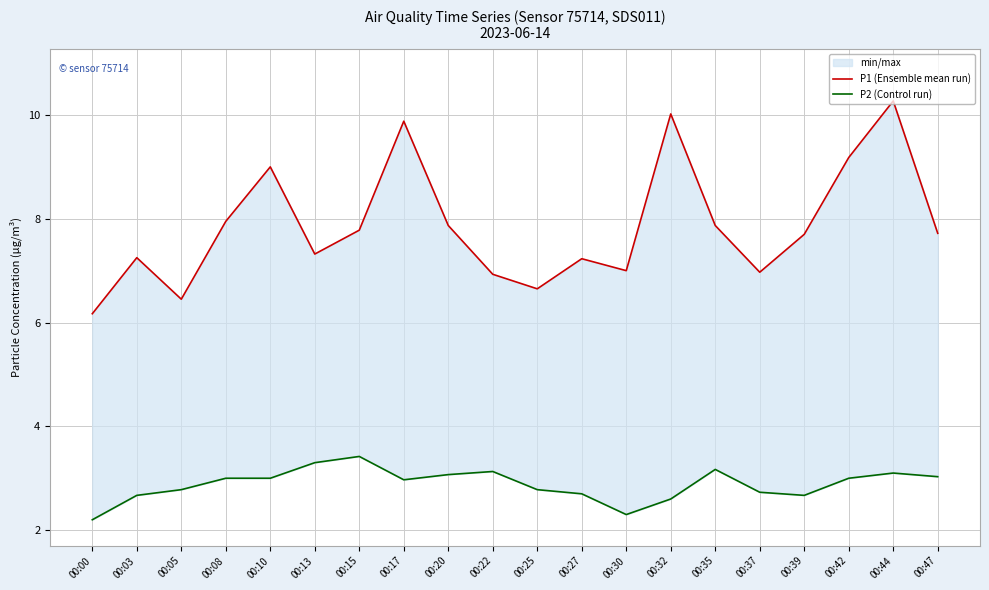

At which label does P2 (Control run) reach its peak?

00:15